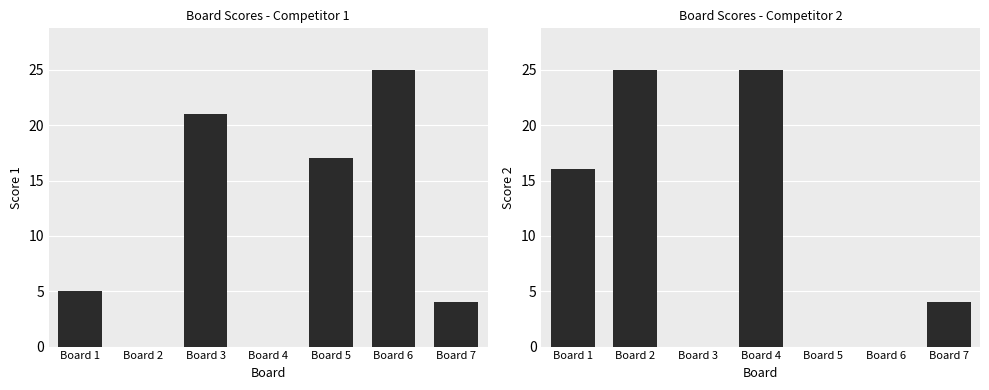

Rank the series by their average value, from highest to lowest.

Score 1, Score 2